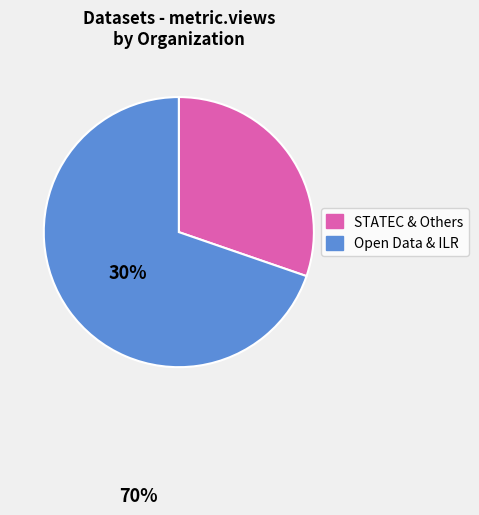

Does any single category account for the majority?

Yes